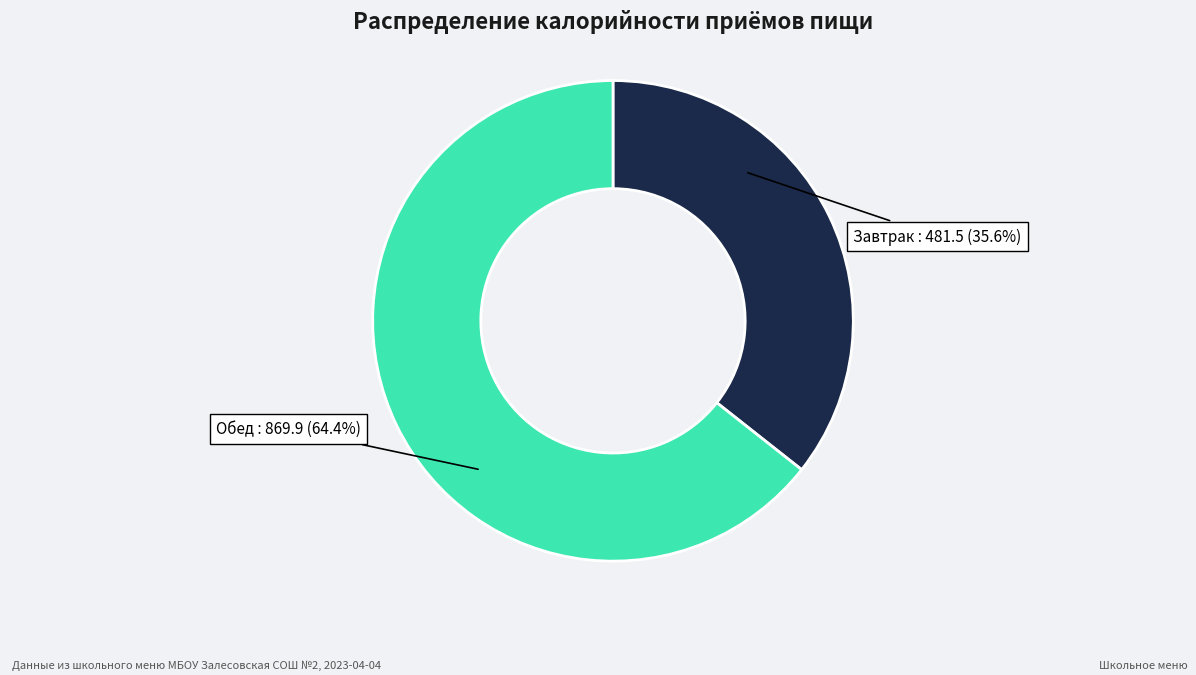

Does any single category account for the majority?

Yes